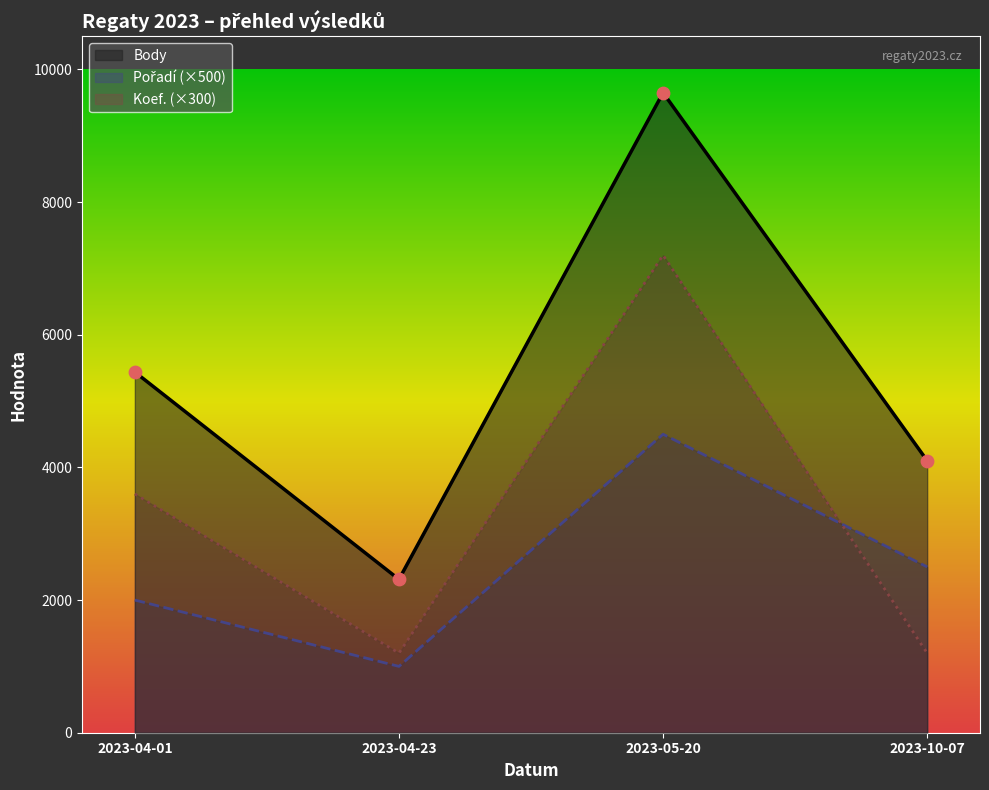

Which series reaches the minimum Y coordinate?

Pořadí